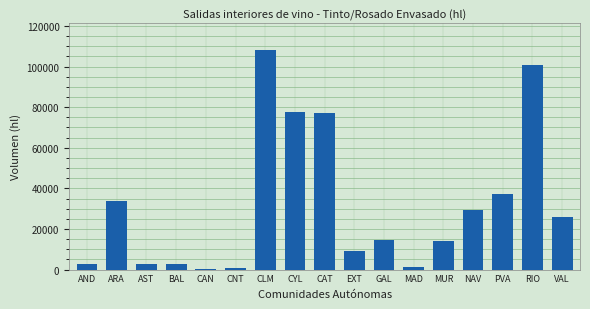

What is the change in value from ARA to PVA?

+3562